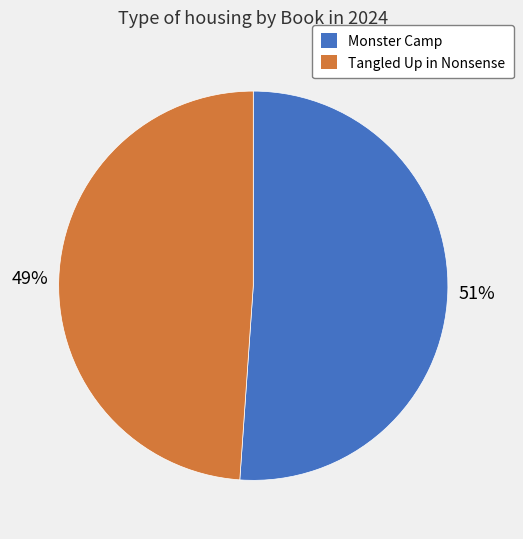

To the nearest percent, what is the combined percentage of Monster Camp and Tangled Up in Nonsense?

100%